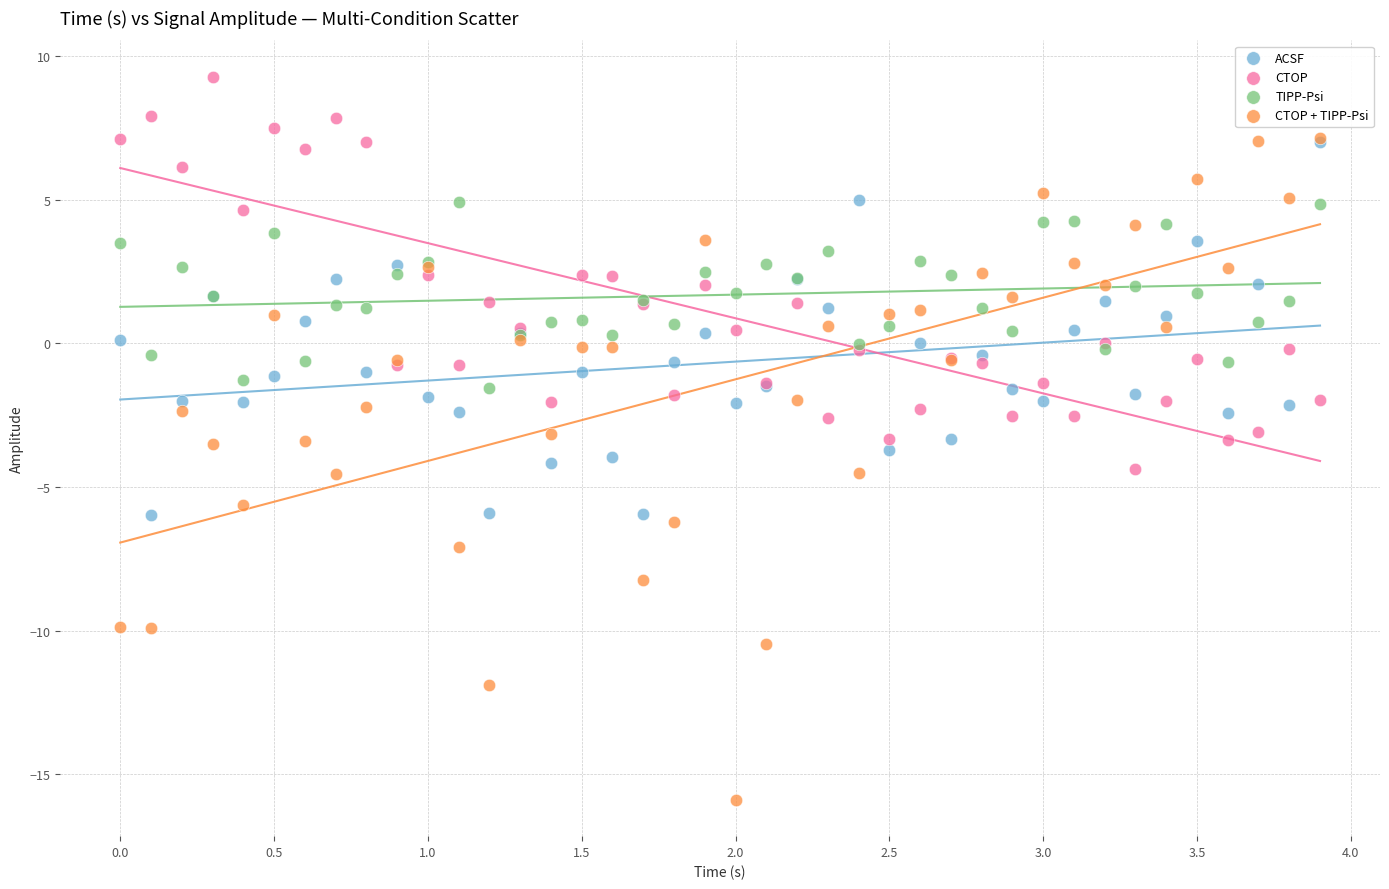

What are all the series names shown in the legend?

ACSF, CTOP, TIPP-Psi, CTOP + TIPP-Psi